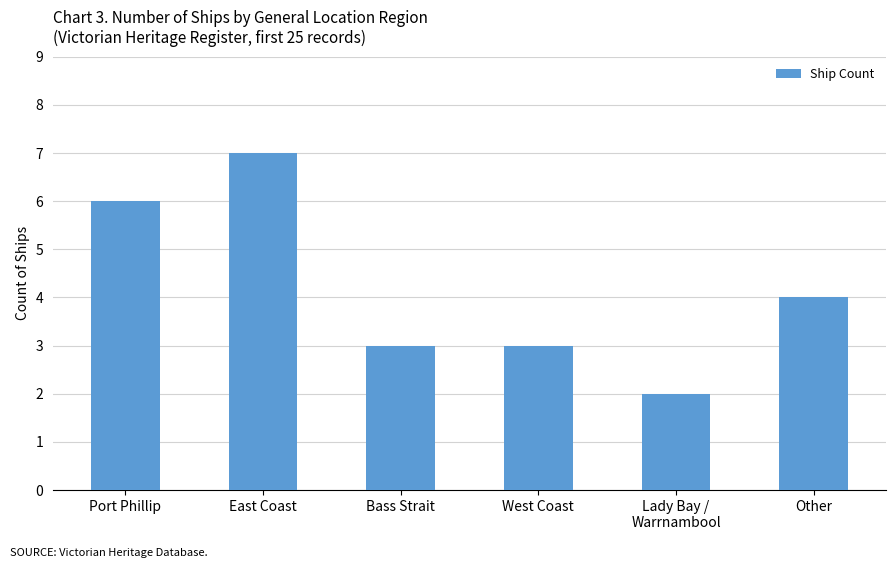

Which has a higher value, Other or East Coast?

East Coast